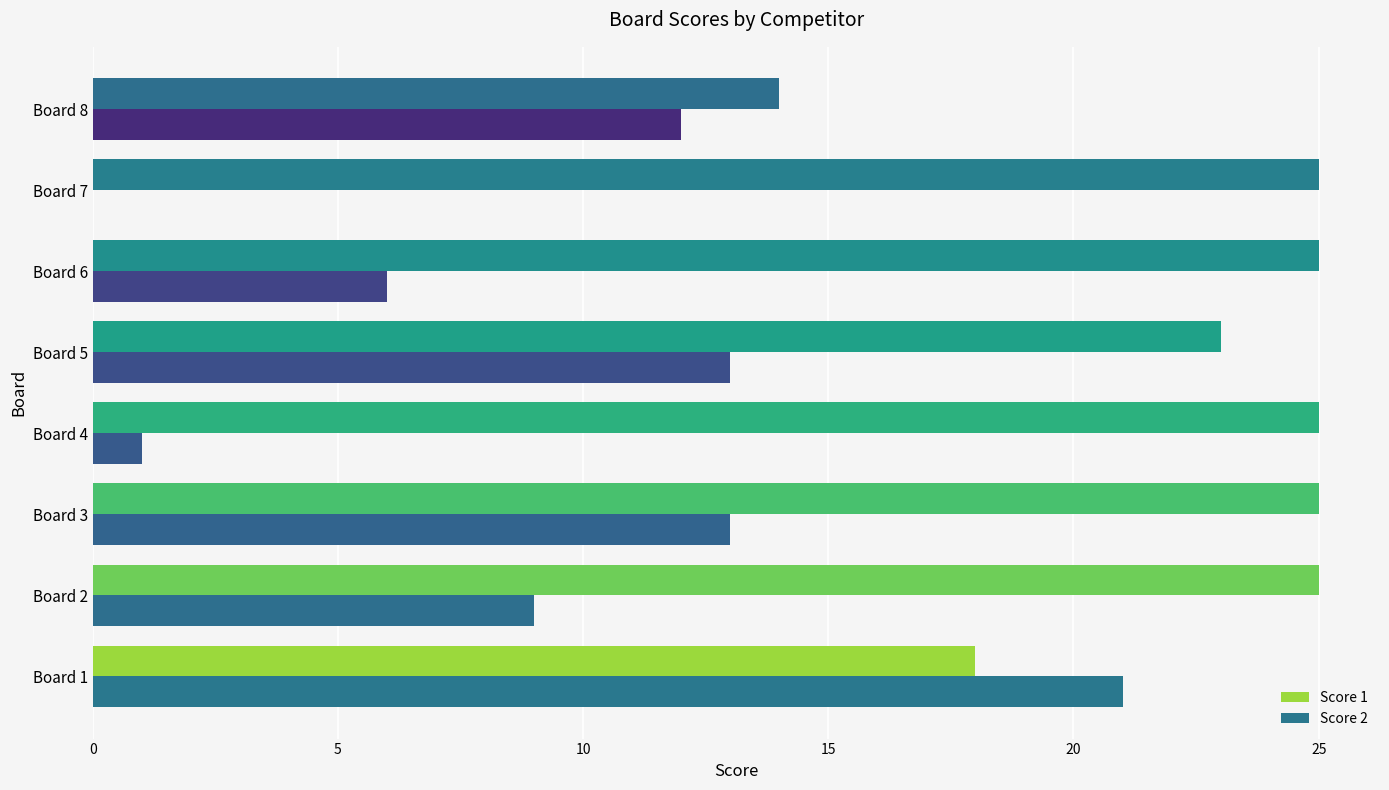

What is the value of the Score 2 bar at the 8th from the left?

12